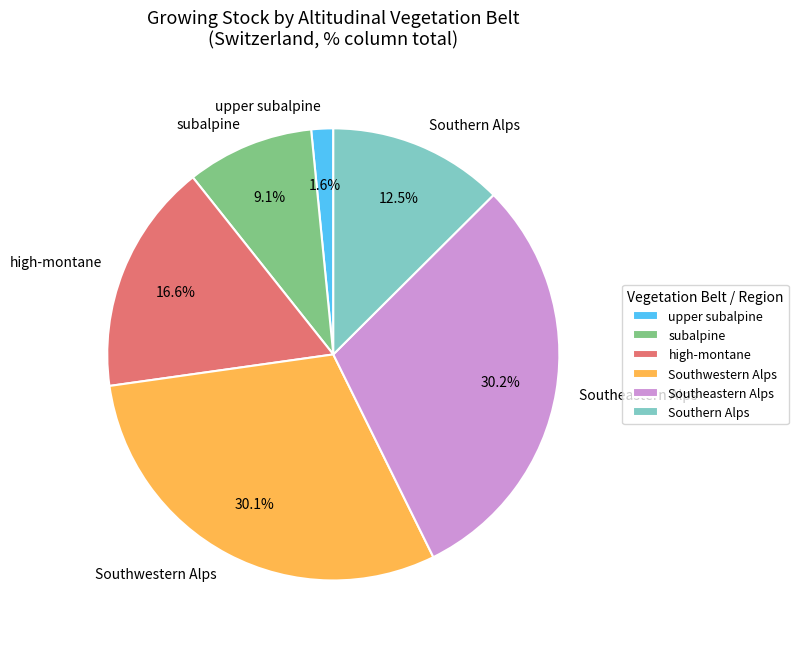

Combined, what portion of the pie is subalpine and Southeastern Alps?

39.3%